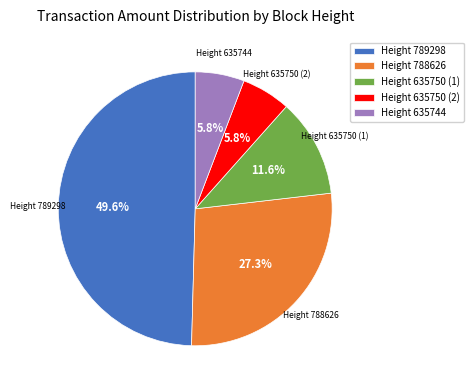

Which has a higher value, Height 788626 or Height 635750 (1)?

Height 788626